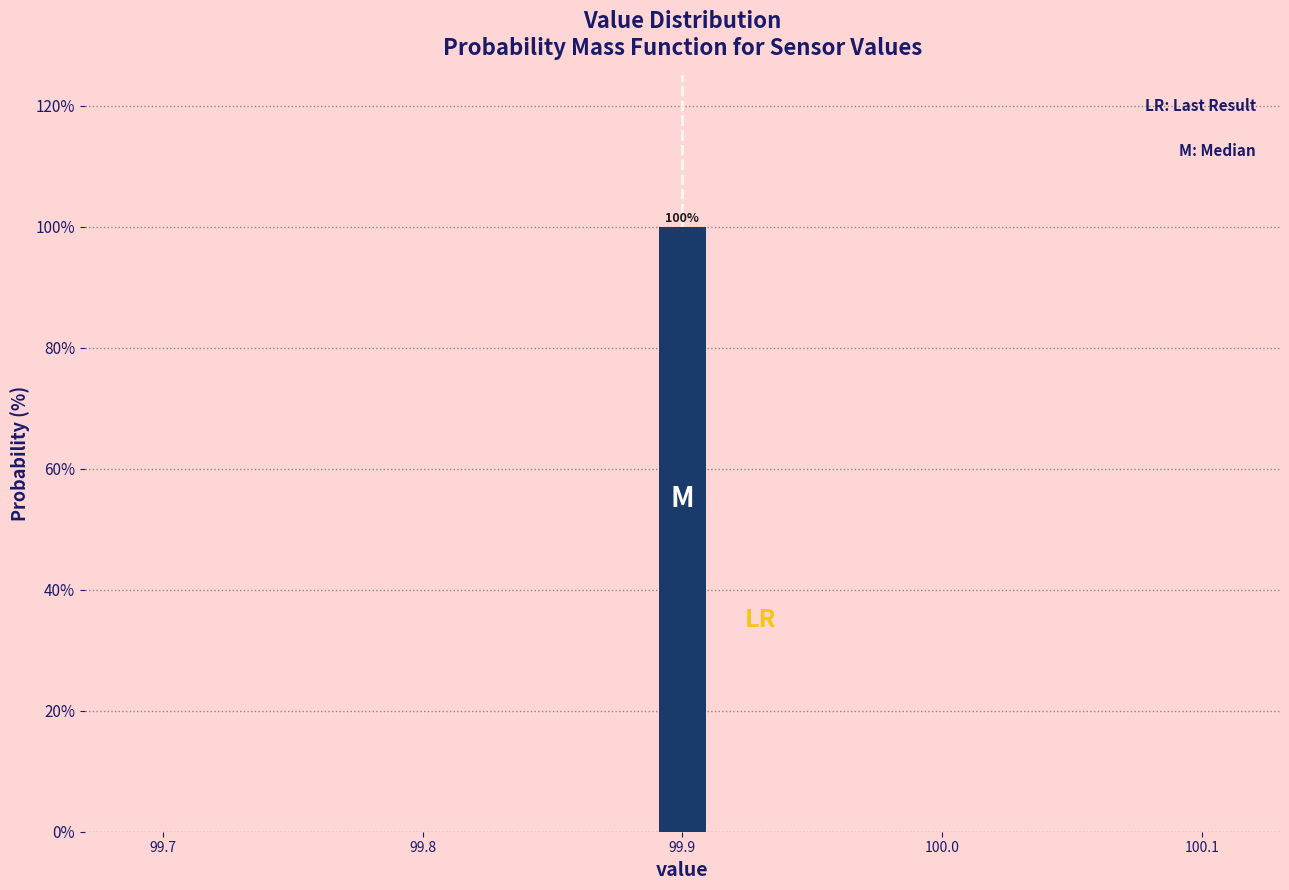

Around what value on the x-axis is the tallest bar? Give the approximate position of its centre, as read against the axis.

99.90